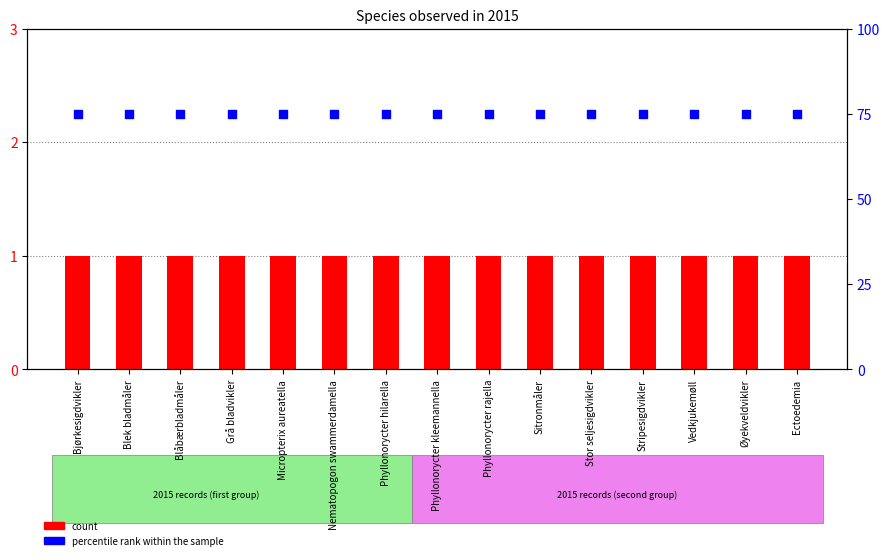

What are all the series names shown in the legend?

count, percentile rank within the sample